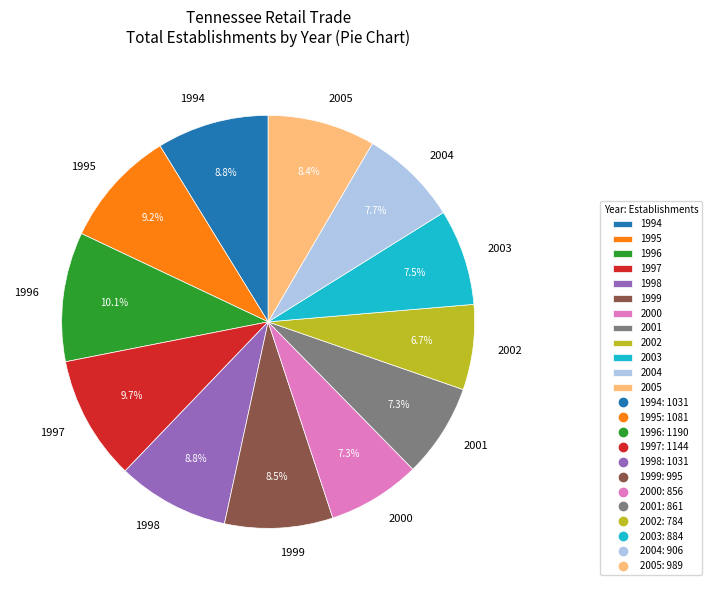

To the nearest percent, what is the average slice percentage?

8%